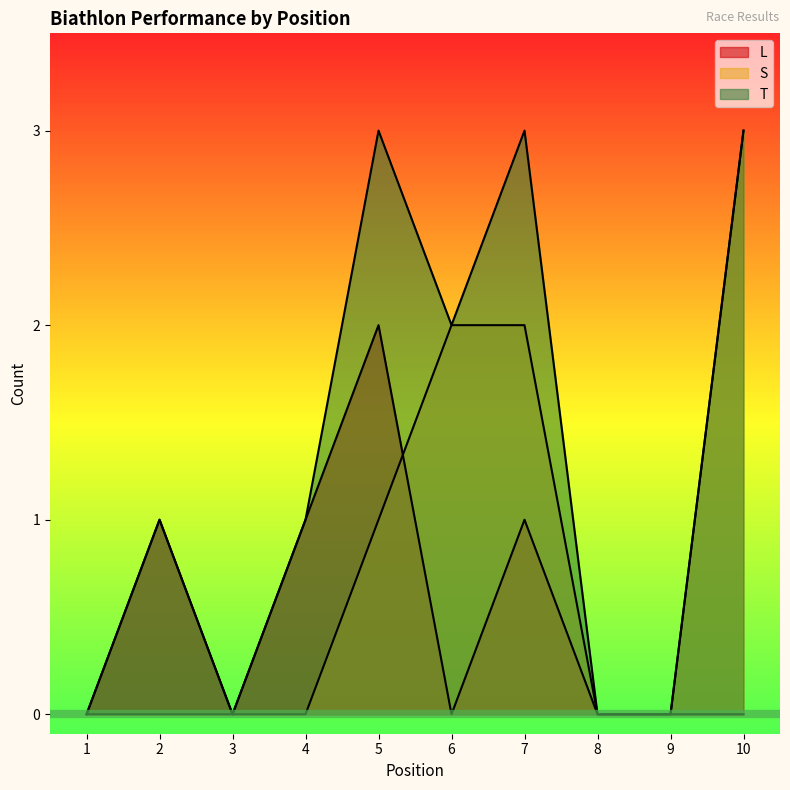

What are all the series names shown in the legend?

L, S, T